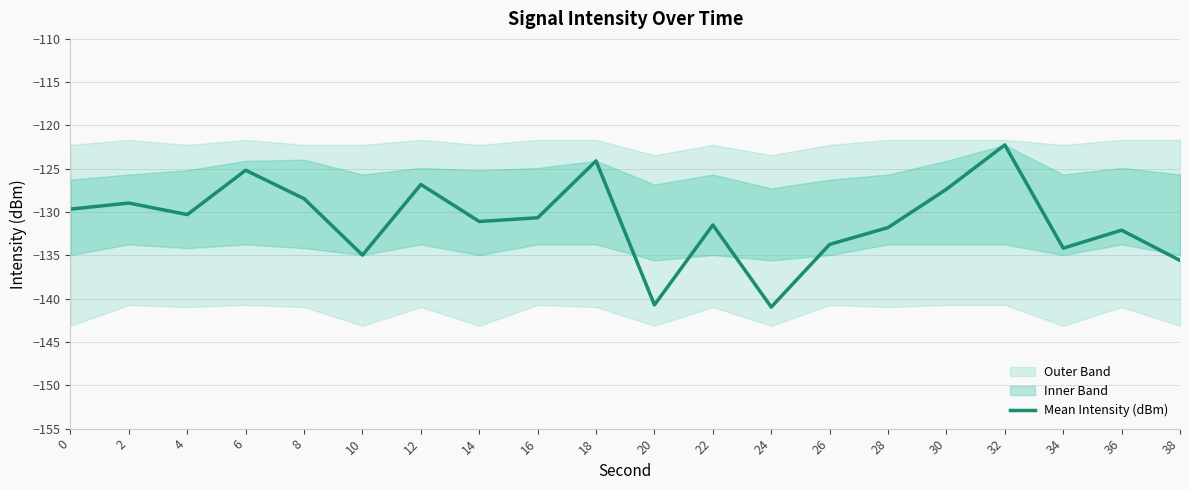

Rank the categories by value from lowest to highest.

24, 20, 38, 10, 34, 26, 36, 28, 22, 14, 16, 4, 0, 2, 8, 30, 12, 6, 18, 32